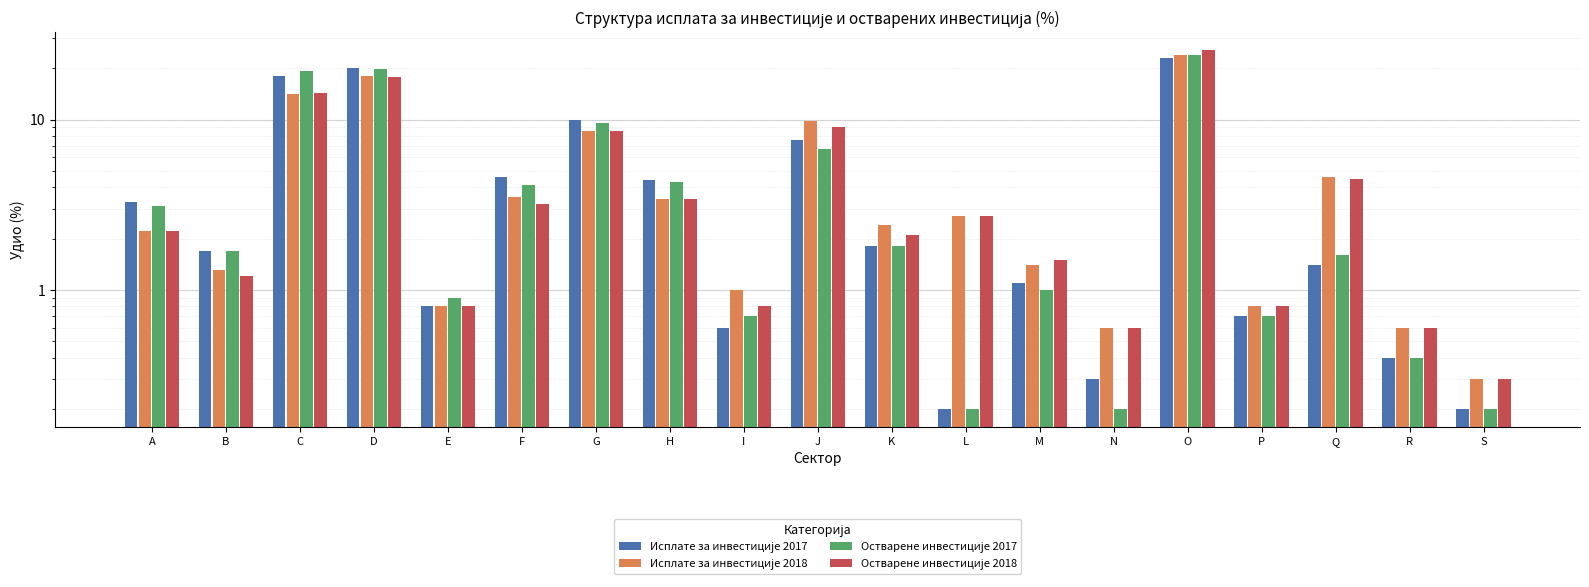

Is it true that Исплате за инвестиције 2017 equals 0.4 at R?

True